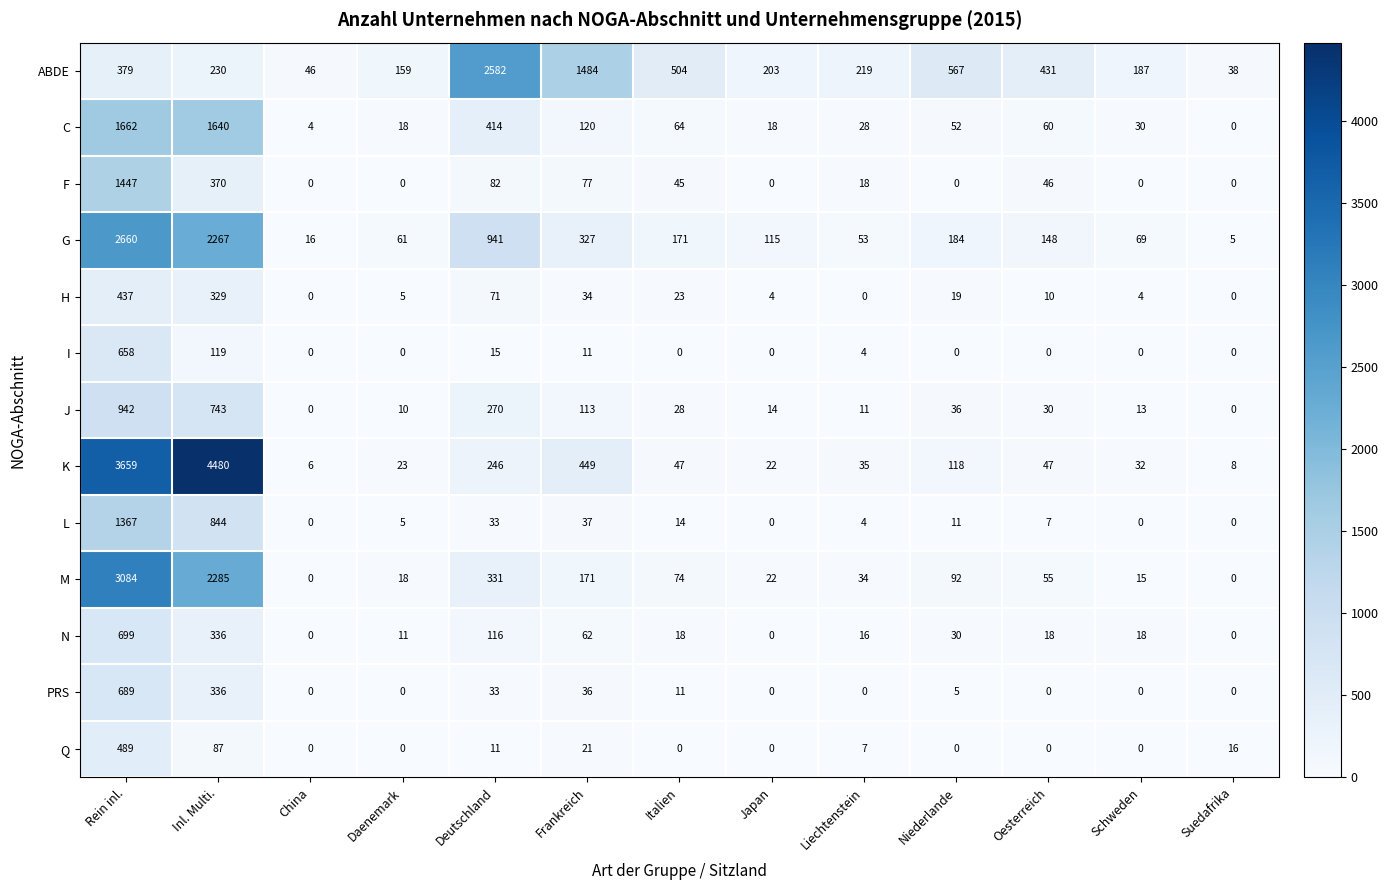

How many values in the N series are below 18?

5